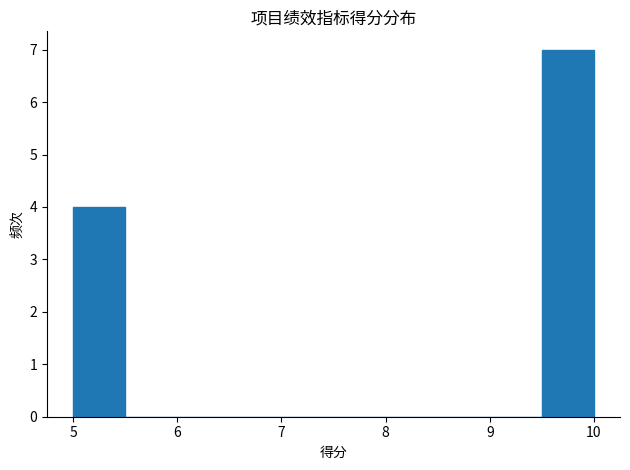

Reading left to right, transcribe this chart: for each bar, give the range it covers on the x-axis and its height. The values are not printed on the chart, so give them approximately, as read against the axis.

5.0 to 5.5: 4
5.5 to 6.0: 0
6.0 to 6.5: 0
6.5 to 7.0: 0
7.0 to 7.5: 0
7.5 to 8.0: 0
8.0 to 8.5: 0
8.5 to 9.0: 0
9.0 to 9.5: 0
9.5 to 10.0: 7